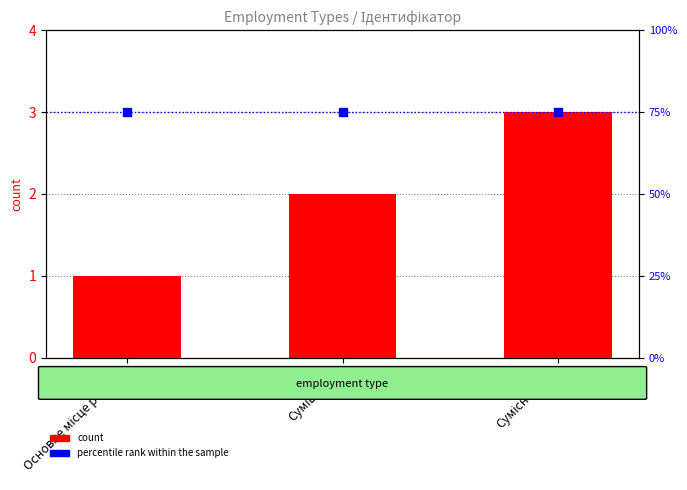

What are all the series names shown in the legend?

count, percentile rank within the sample